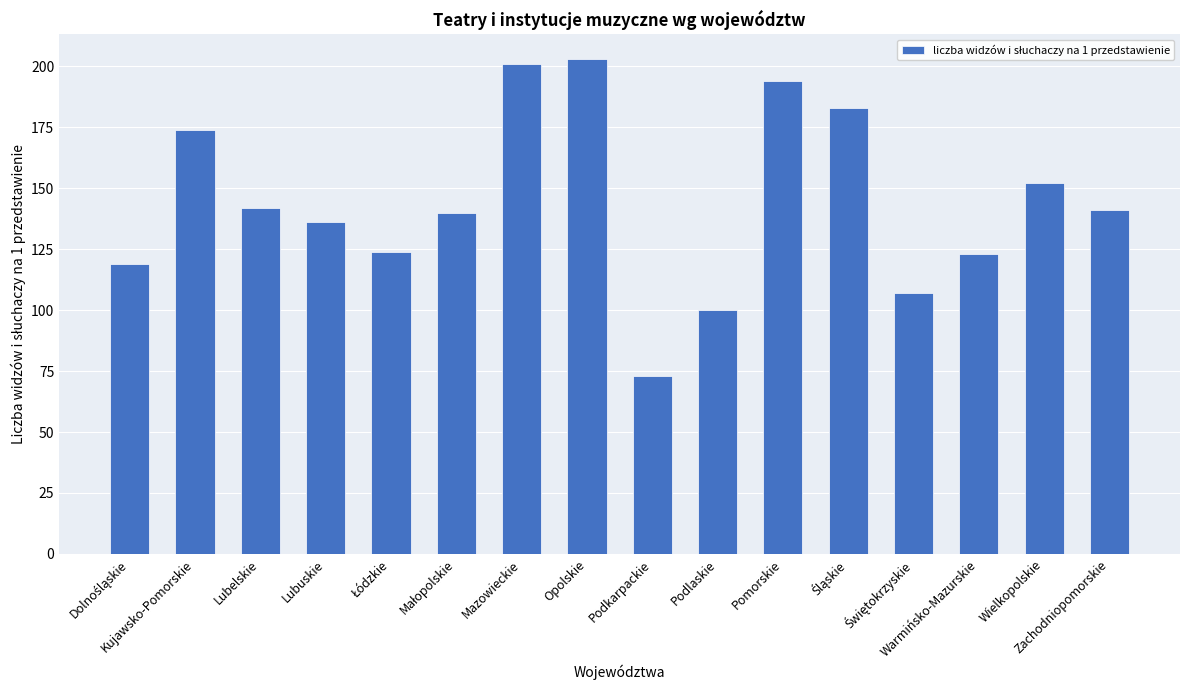

How many data points are less than 141?

8